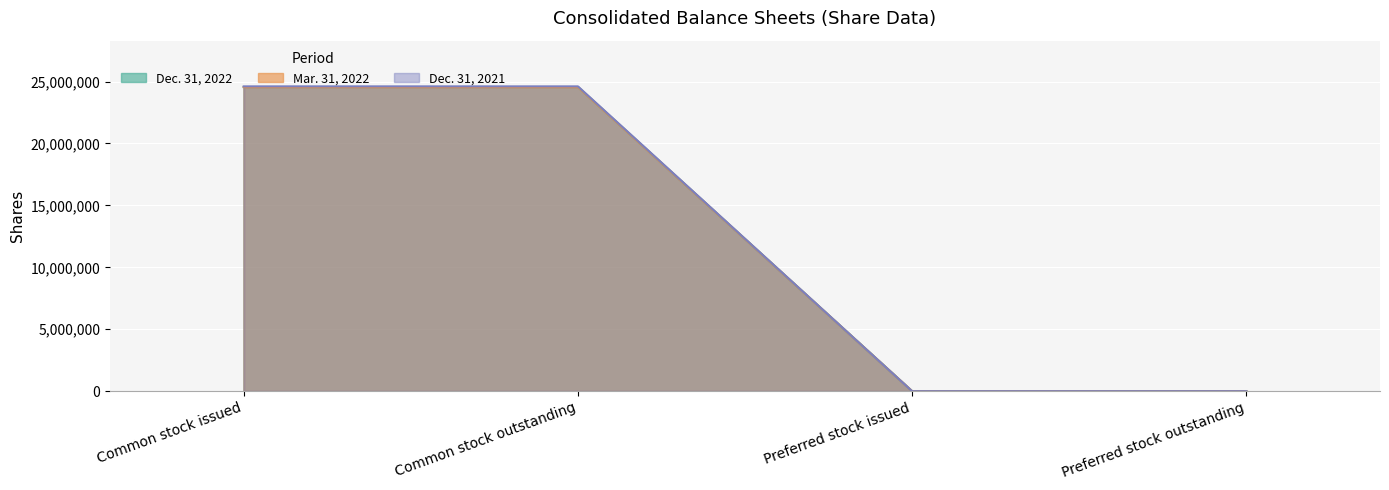

Which category has the highest value across all series?

Common stock issued